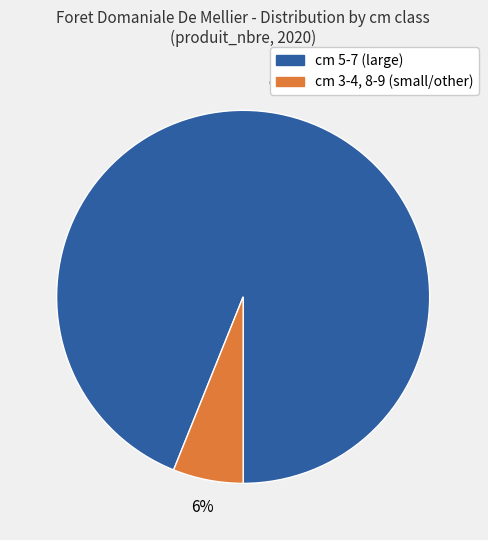

To the nearest percent, what is the average slice percentage?

50%